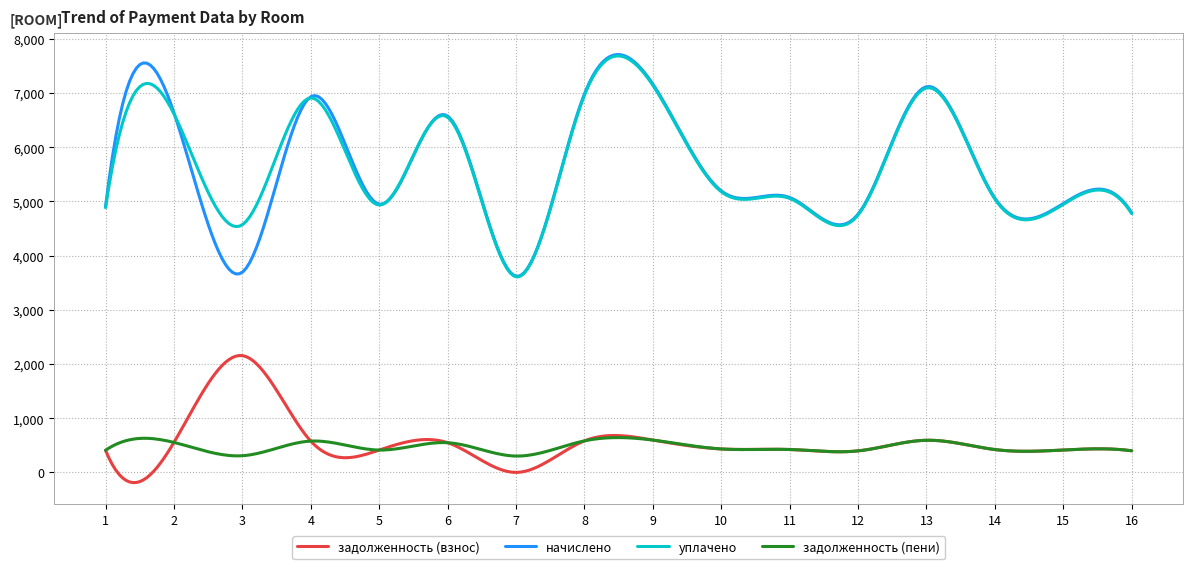

Which series has the largest range (max minus min)?

начислено